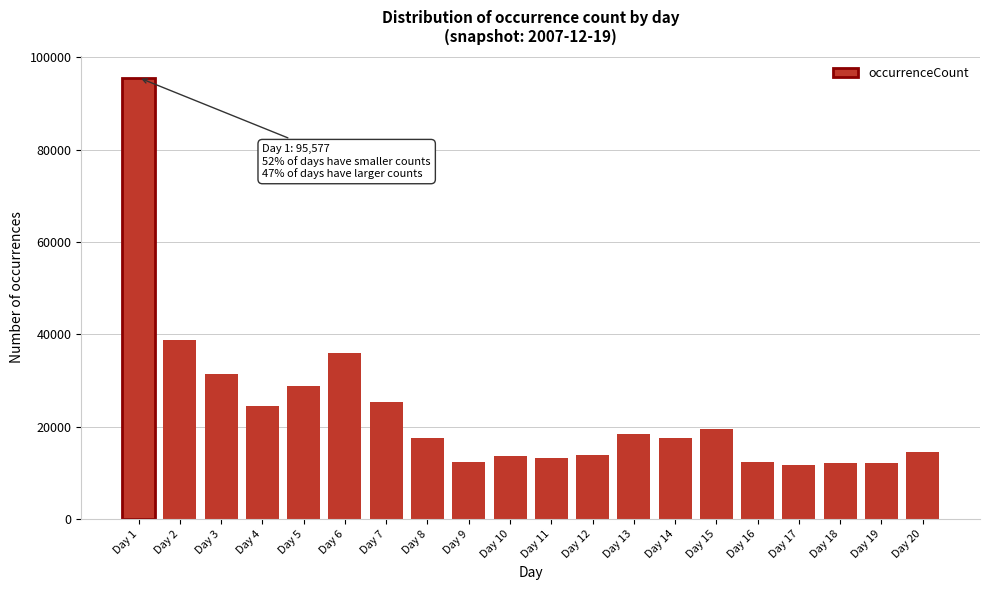

What is the difference between the maximum and minimum values?

83941